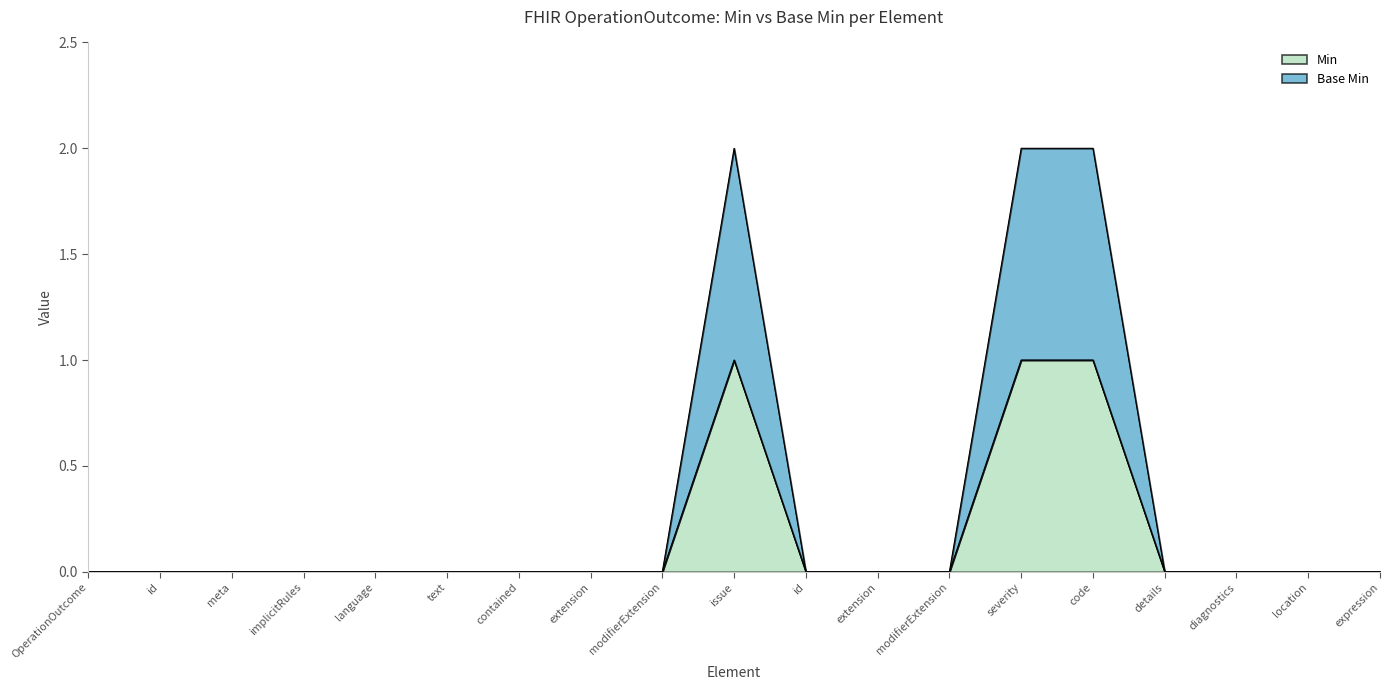

True or false: Base Min and Min intersect in this chart.

False